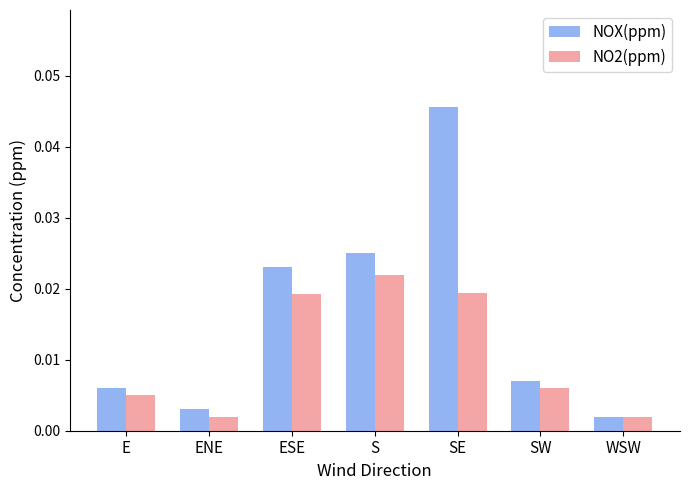

Which category has the highest value across all series?

SE